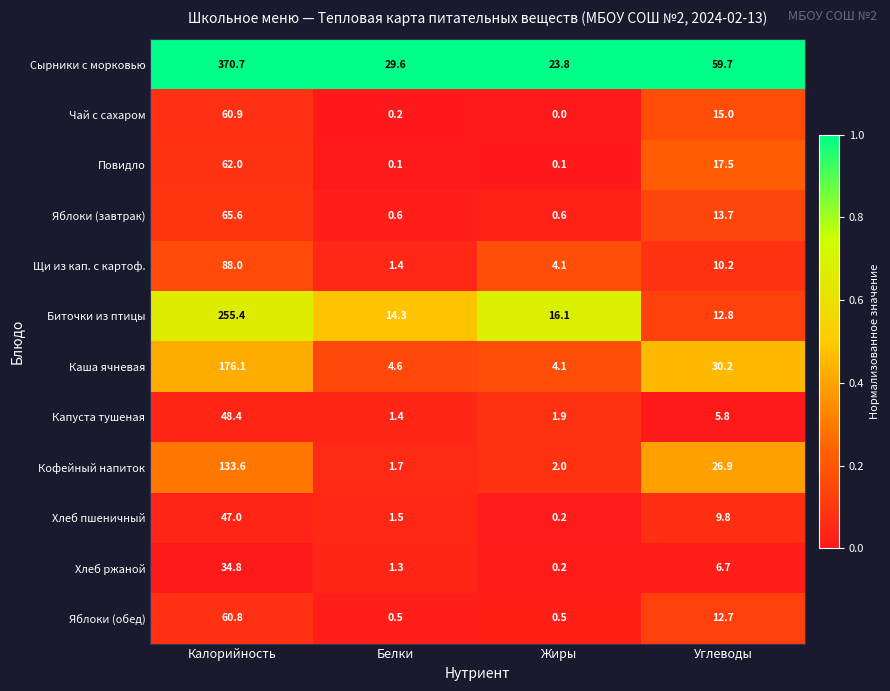

What value does the Хлеб ржаной series have at Углеводы?

6.7